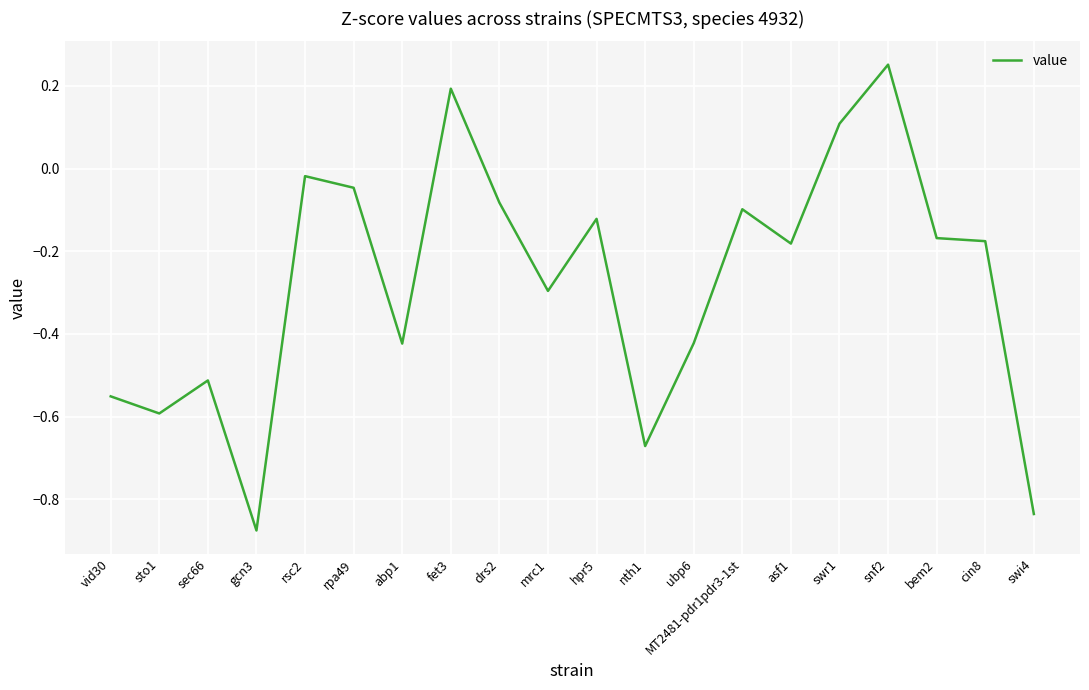

Where does the data first go above 0?

fet3